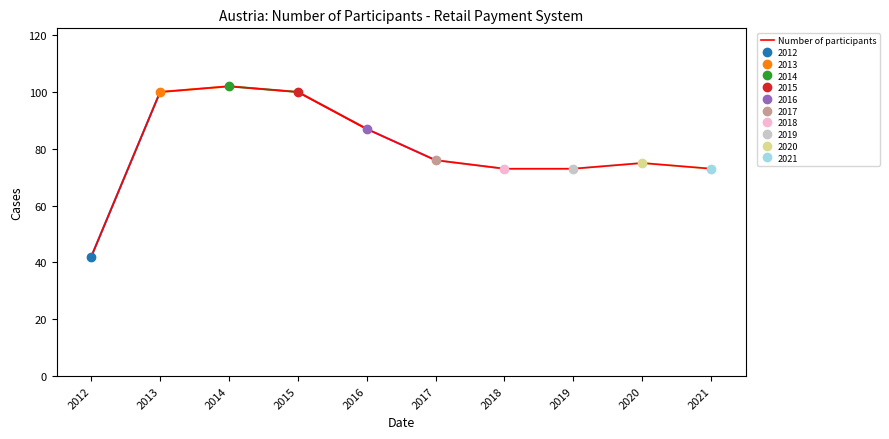

Which category has the lowest value across all series?

2012